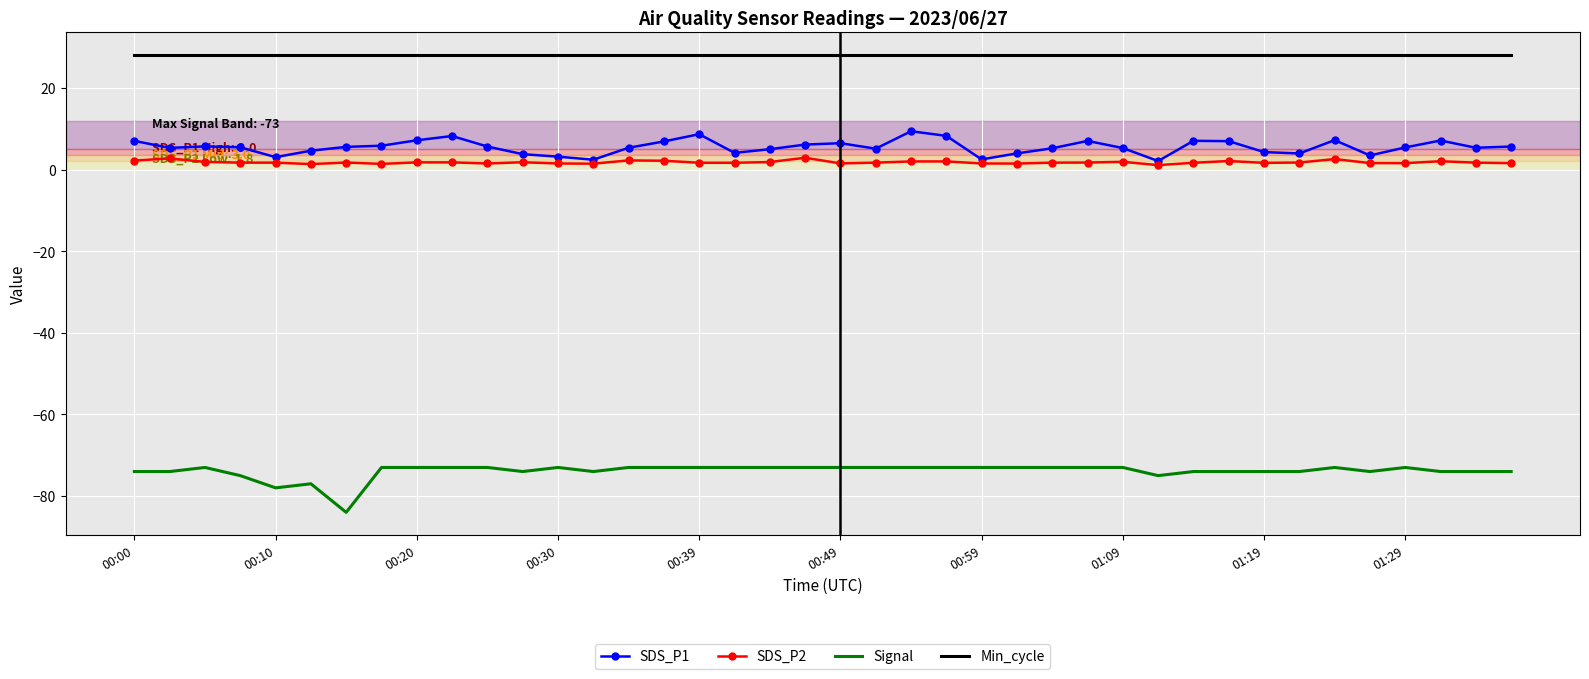

Which series has the largest total across all categories?

Min_cycle